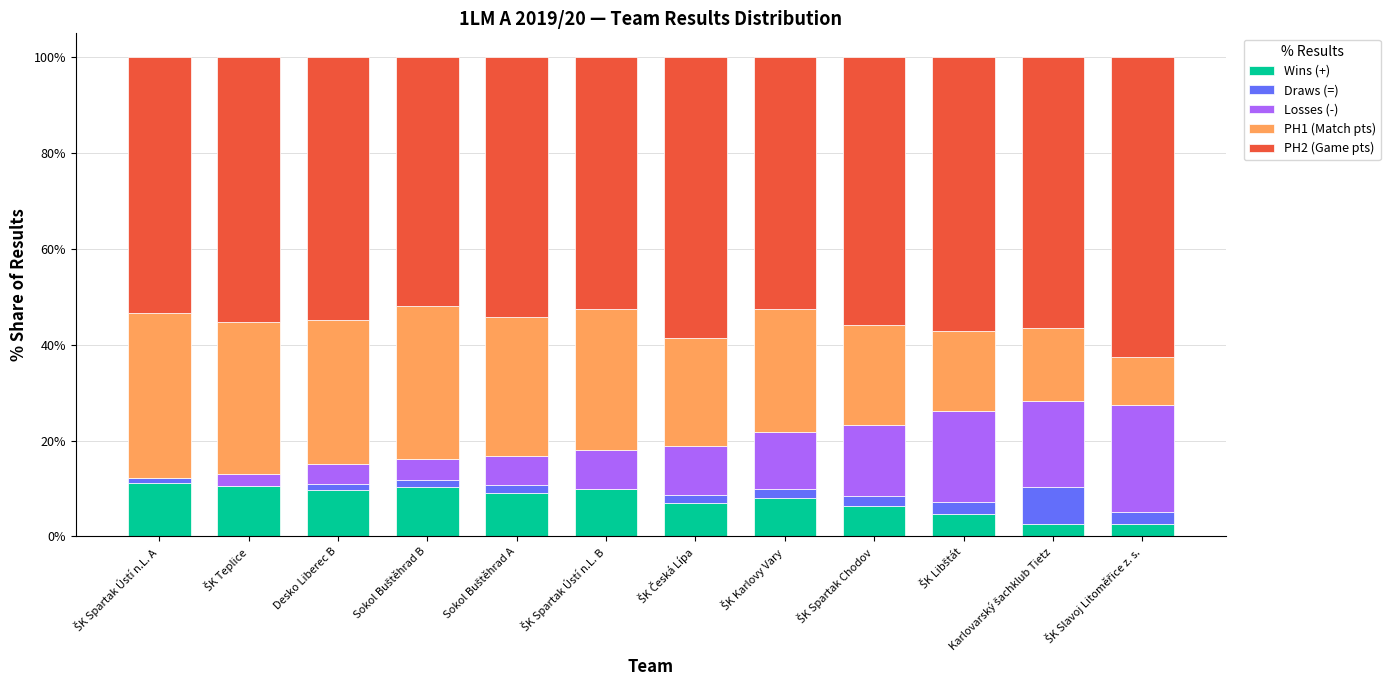

True or false: Wins (+) has a value of 2.7 at Desko Liberec B.

False